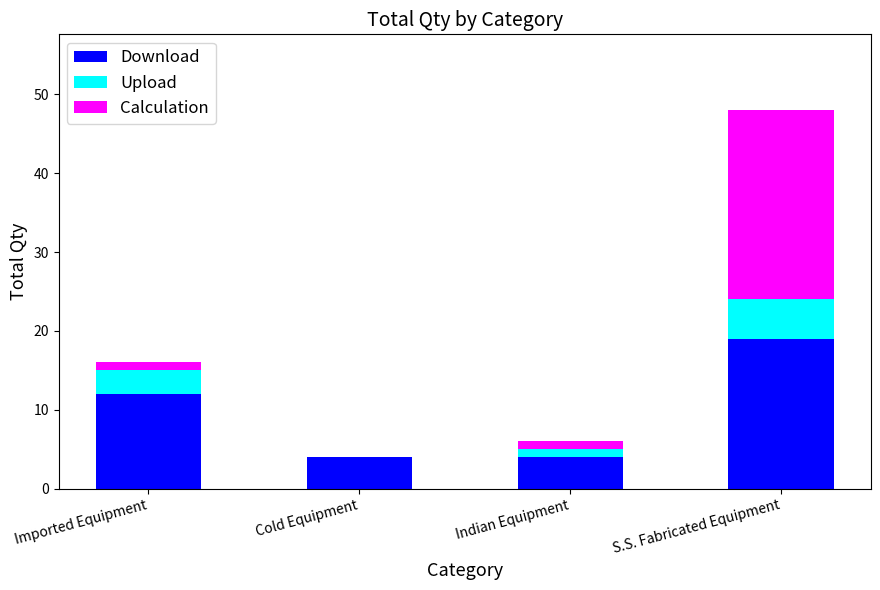

Which category has the highest value in the Download series?

S.S. Fabricated Equipment